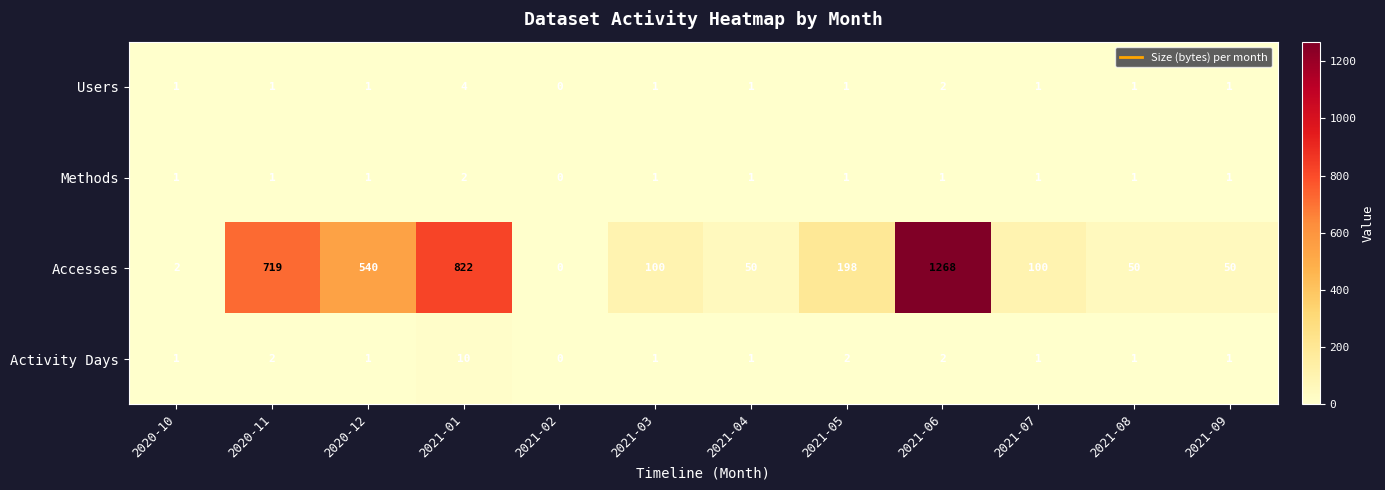

How many data points in Users are less than 1?

1